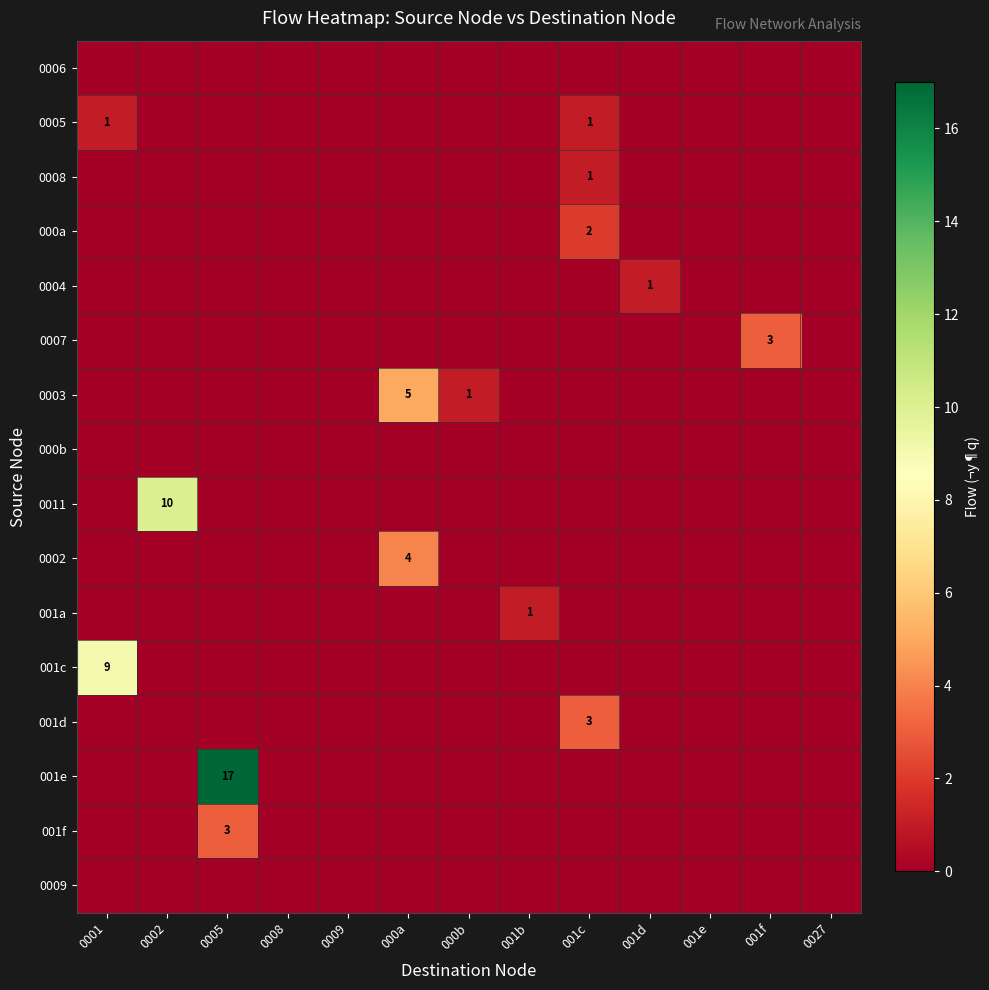

List the labels in order of 000b value, largest first.

0001, 0002, 0005, 0008, 0009, 000a, 000b, 001b, 001c, 001d, 001e, 001f, 0027